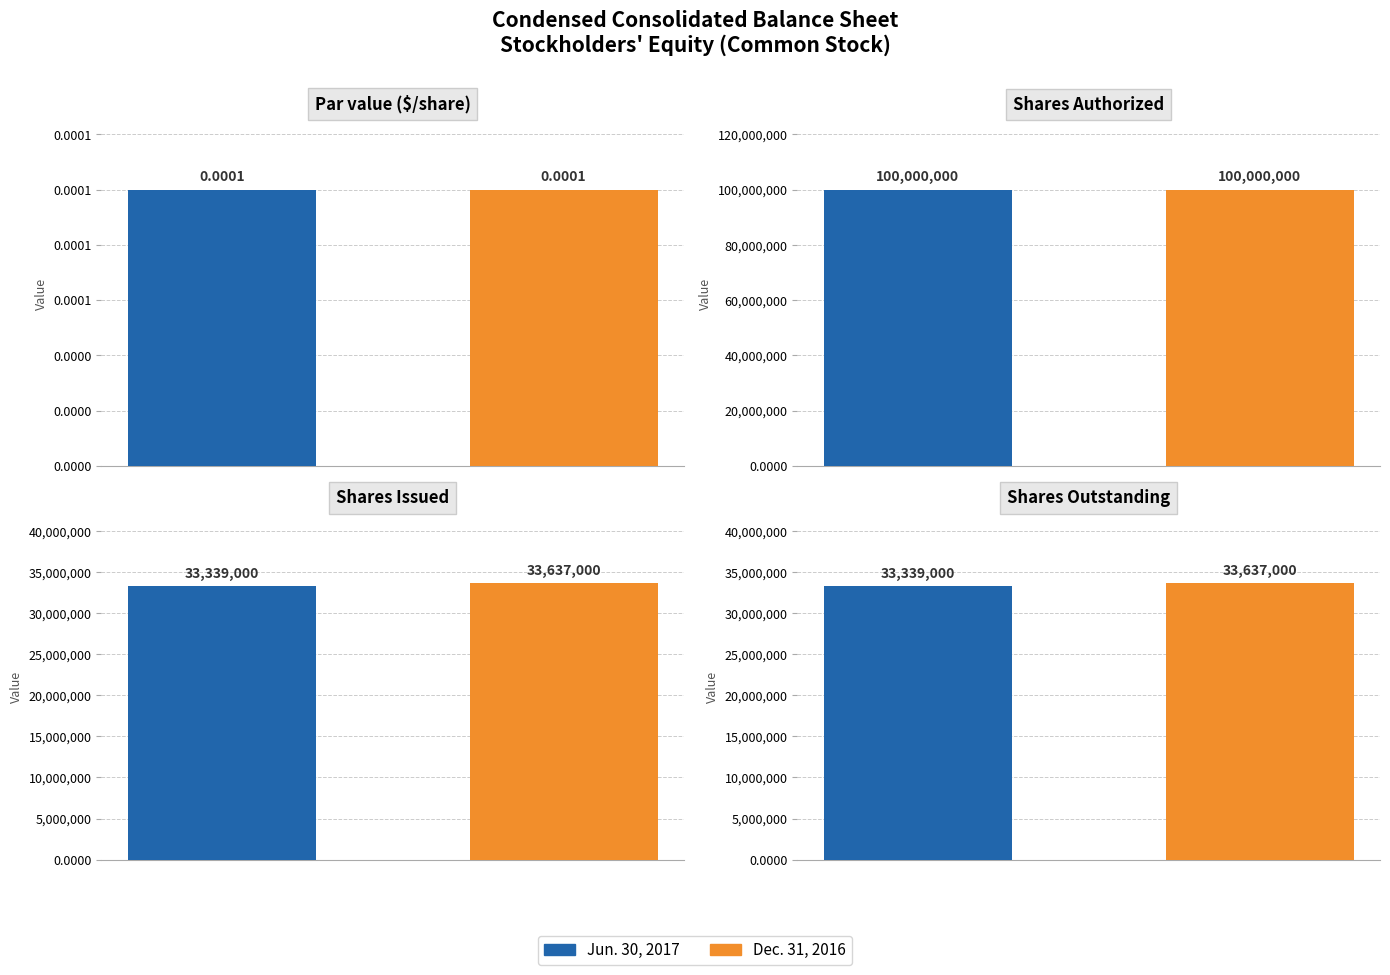

Are the bars horizontal?

No